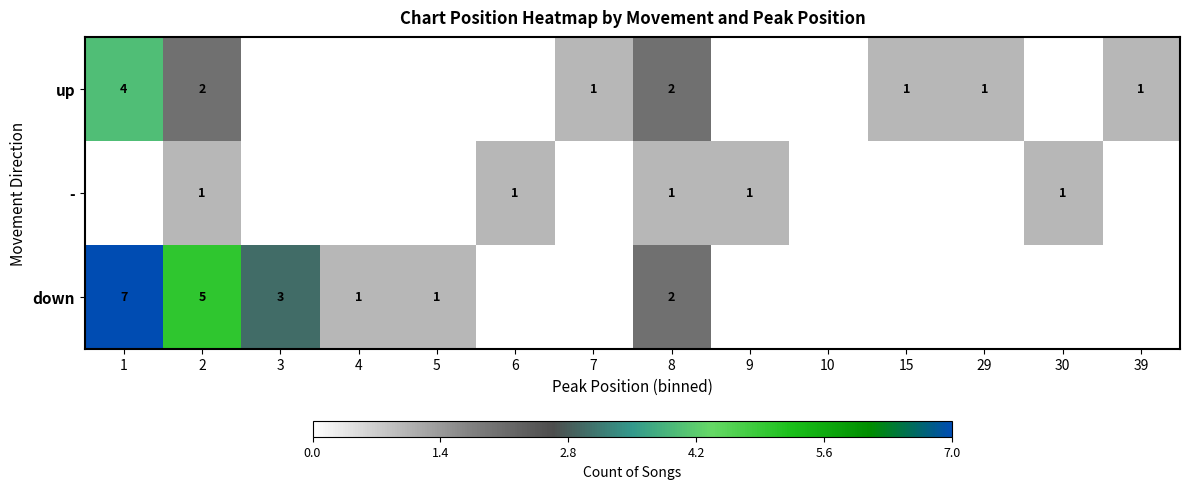

What is the difference between the highest and lowest values at 30?

1